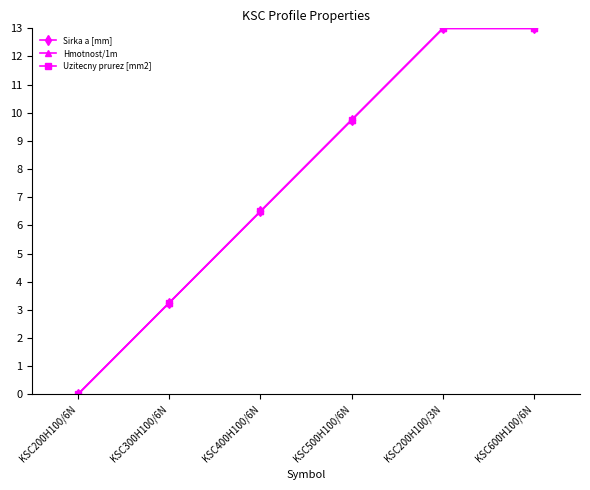

Is this an area chart (filled region under the line)?

No